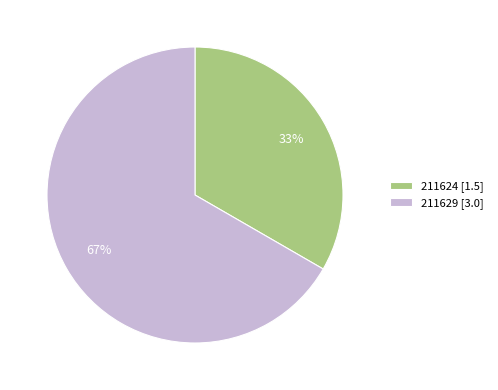

How many segments does this pie chart have?

2